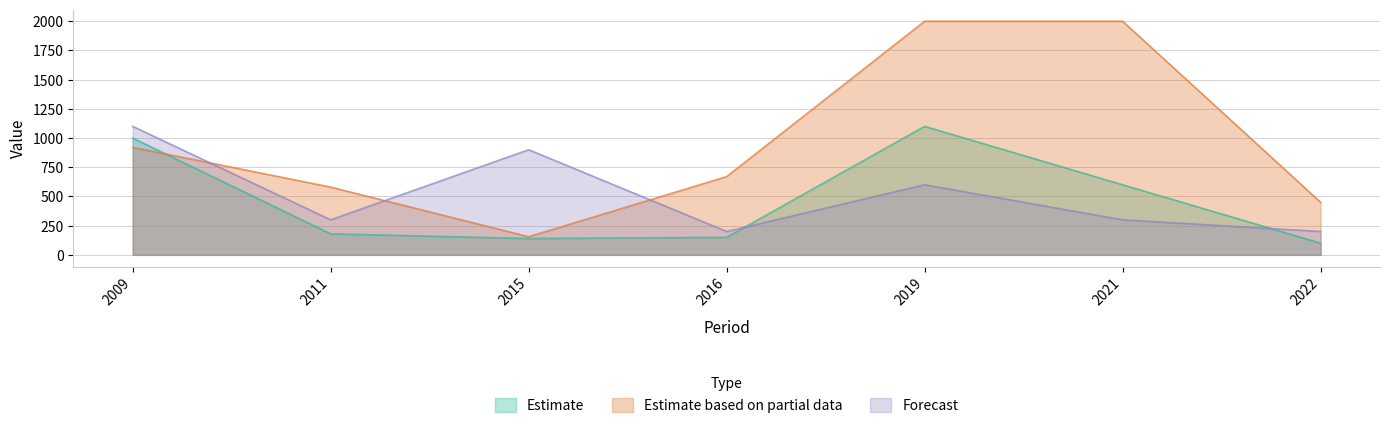

What is the highest value of the Forecast series?

1100